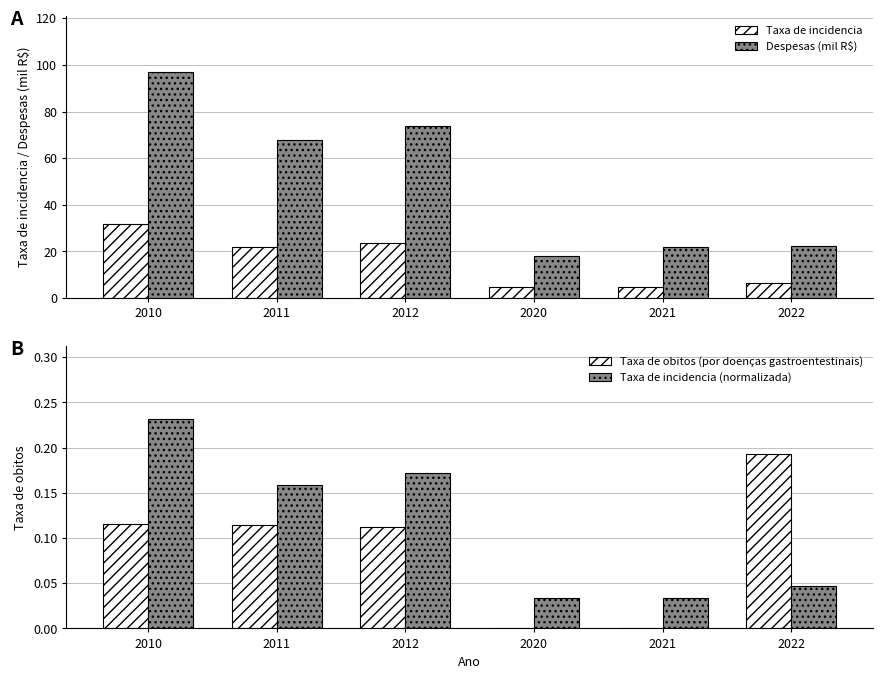

How many series are shown in this chart?

4